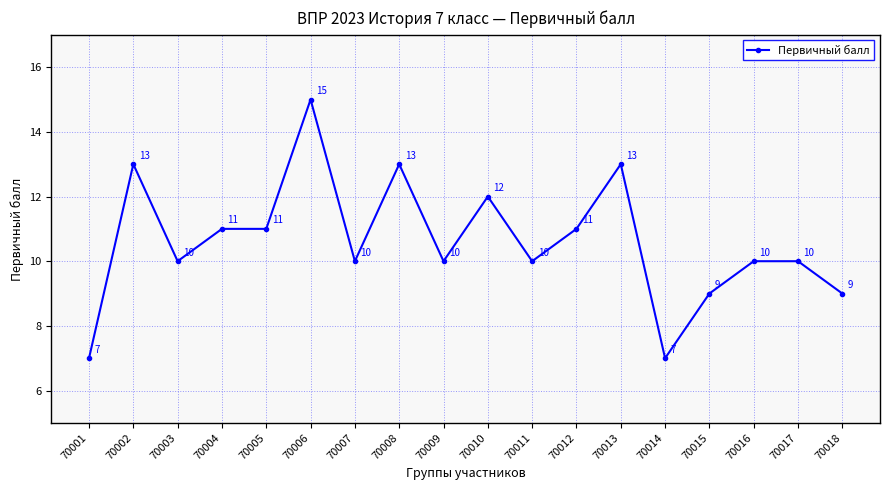

Reading left to right, extract all data points from this chart.

7	13	10	11	11	15	10	13	10	12	10	11	13	7	9	10	10	9